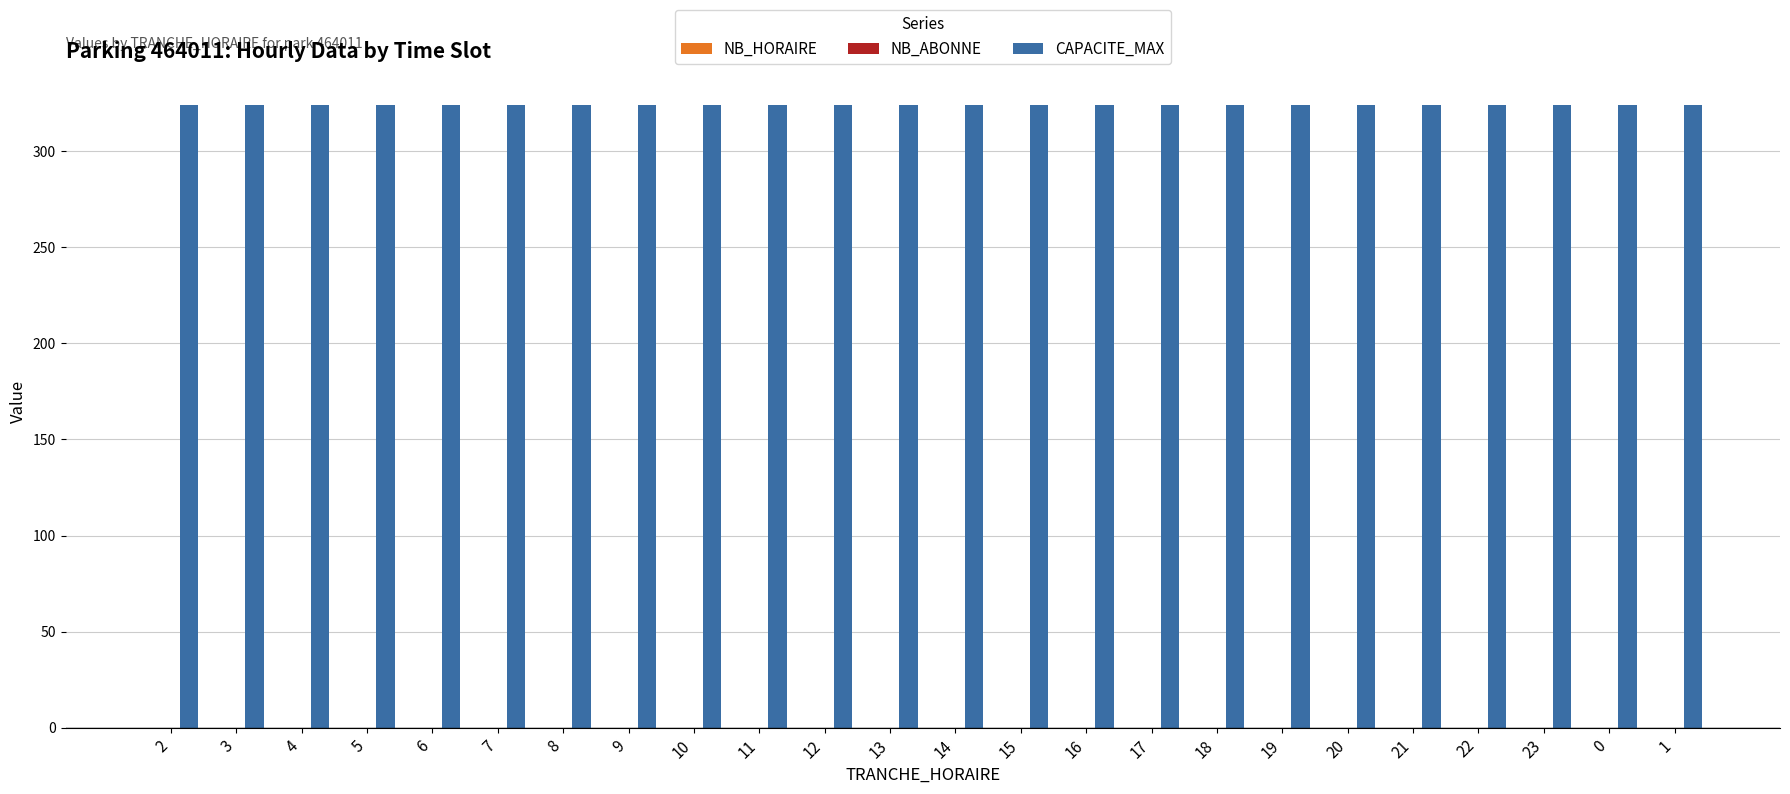

List the series in order of their peak value, lowest first.

NB_HORAIRE, NB_ABONNE, CAPACITE_MAX